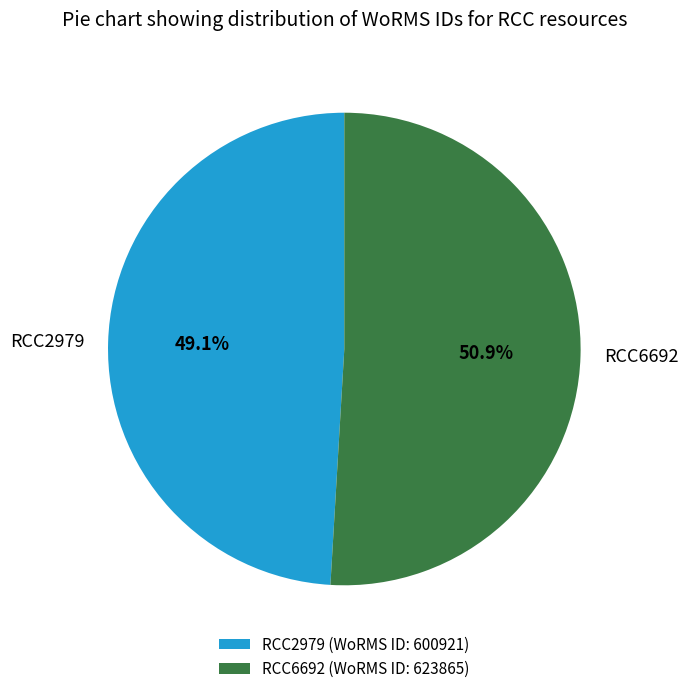

True or false: RCC6692 accounts for 44% of the total.

False